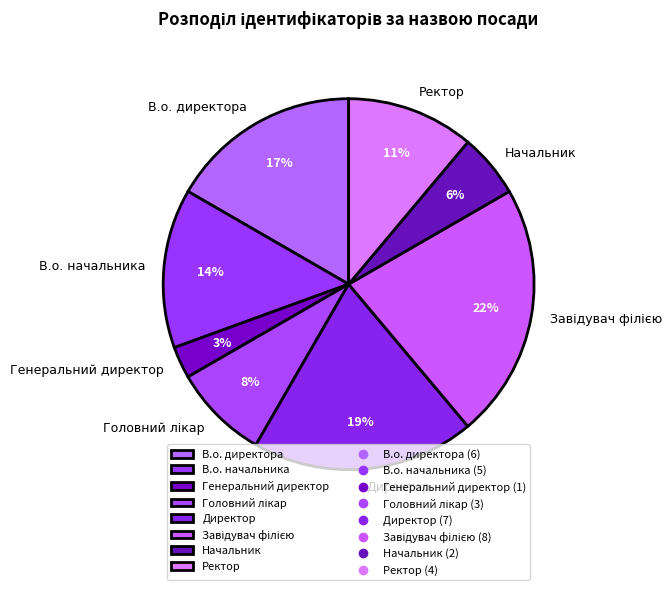

Between В.о. начальника and Начальник, which is larger?

В.о. начальника